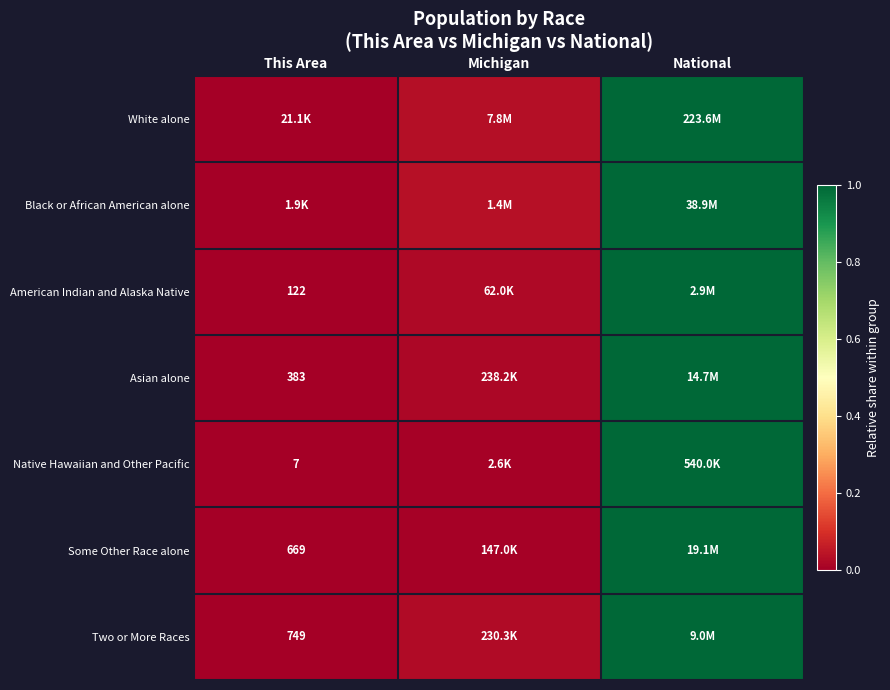

Is the value of Some Other Race alone at This Area greater than the value of Two or More Races at This Area?

No